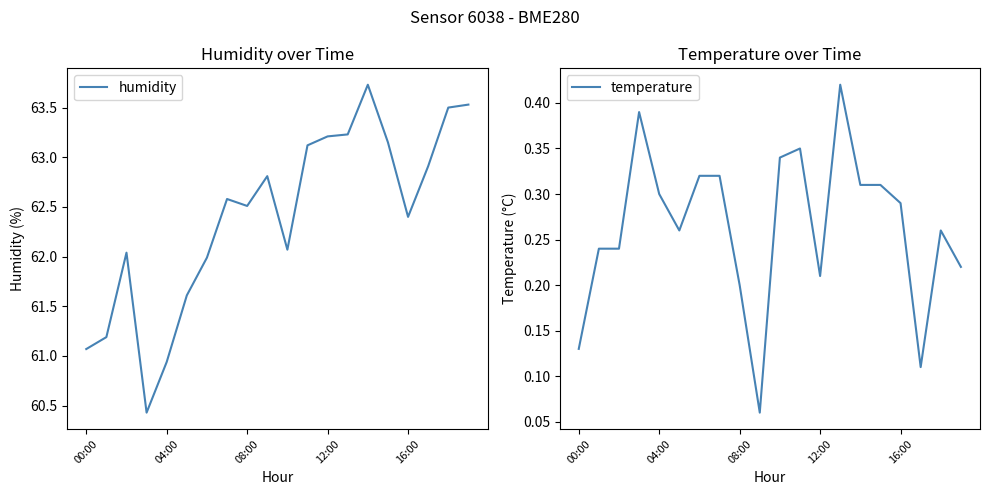

True or false: temperature has more than 2 interior local peaks.

True